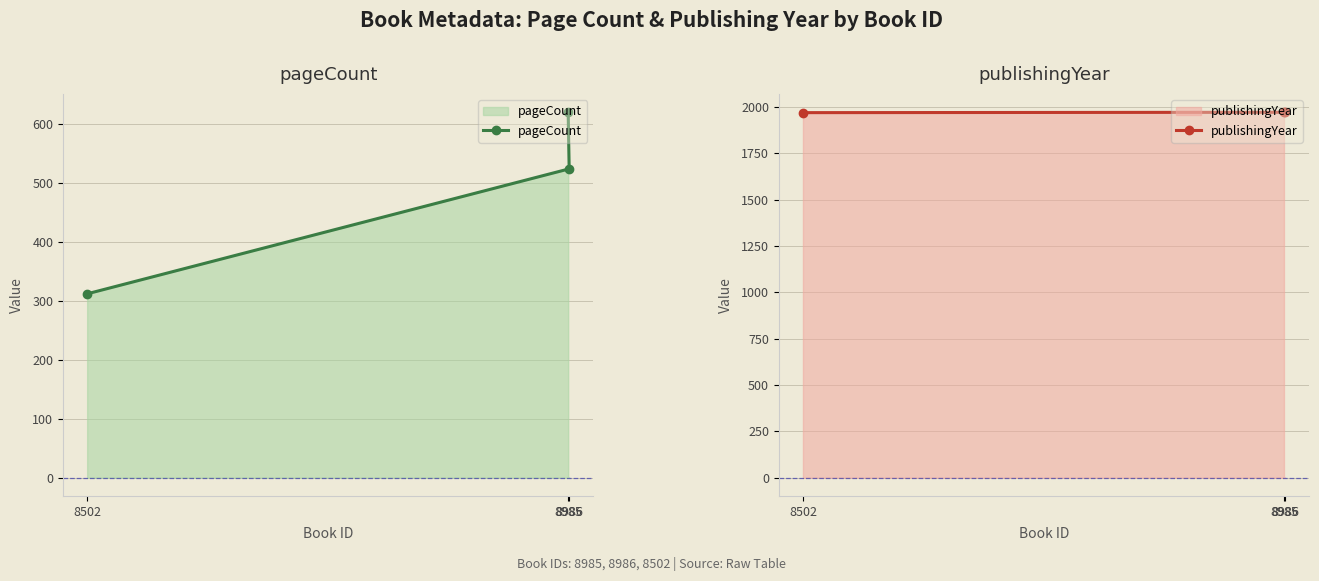

Rank the series at 8986 from highest to lowest value.

publishingYear, pageCount